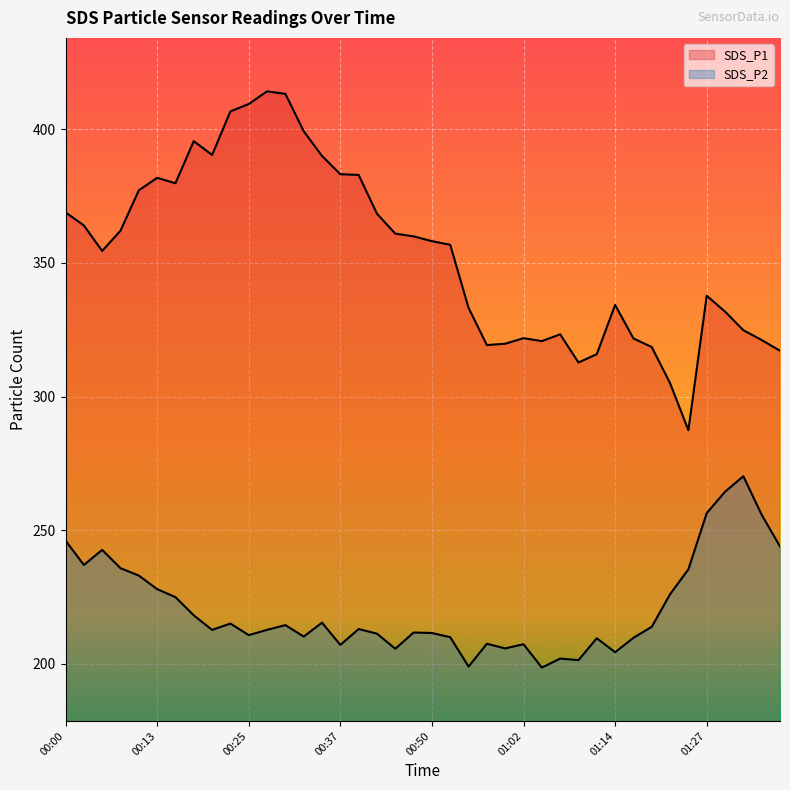

What is the maximum value for SDS_P1?

414.1